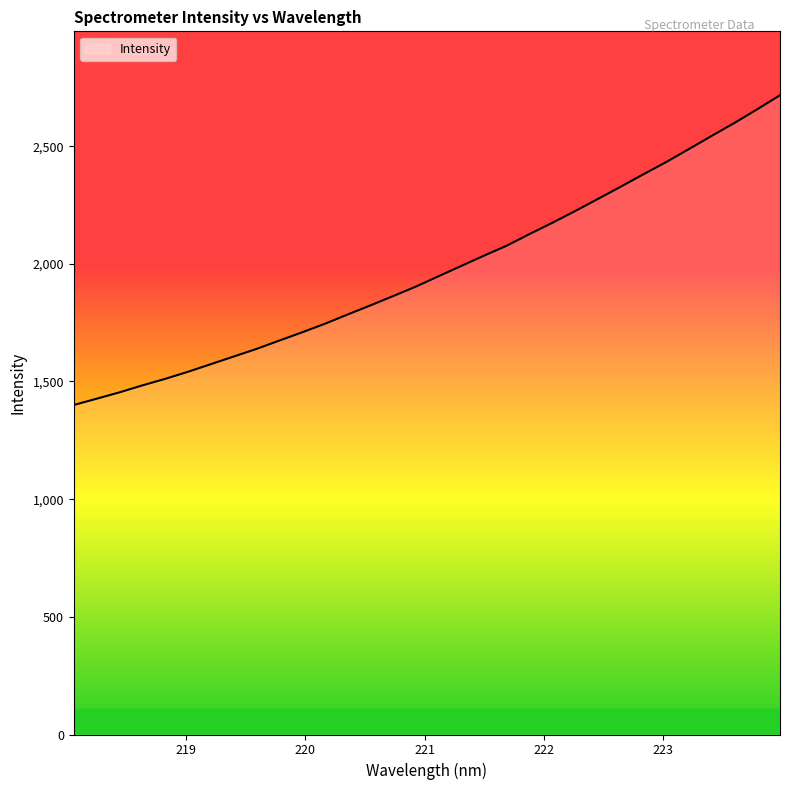

What is the maximum value shown in the chart?

2716.2